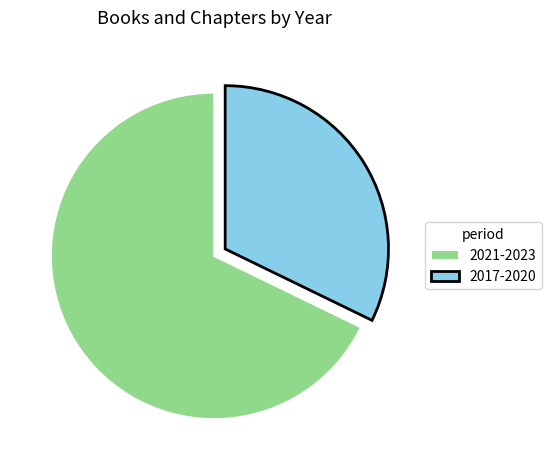

Which slice is the largest?

2021-2023